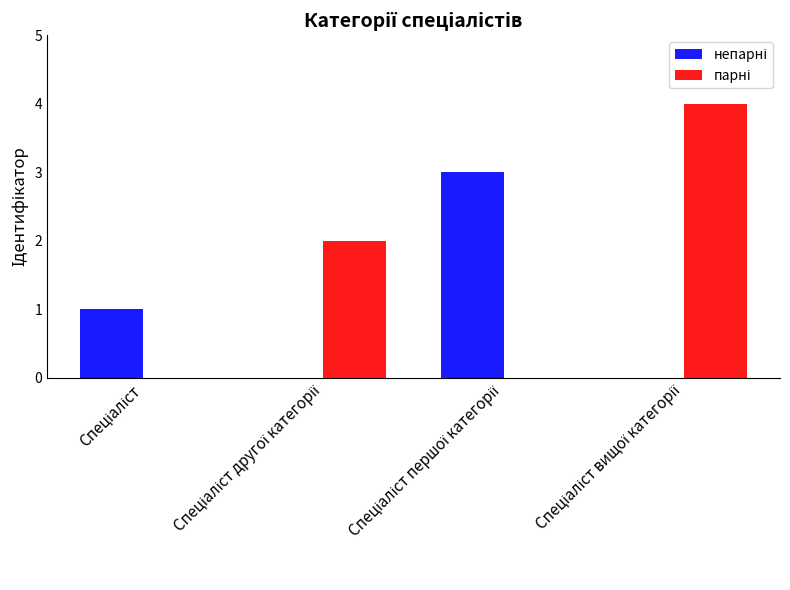

What is the maximum value shown in the chart?

4